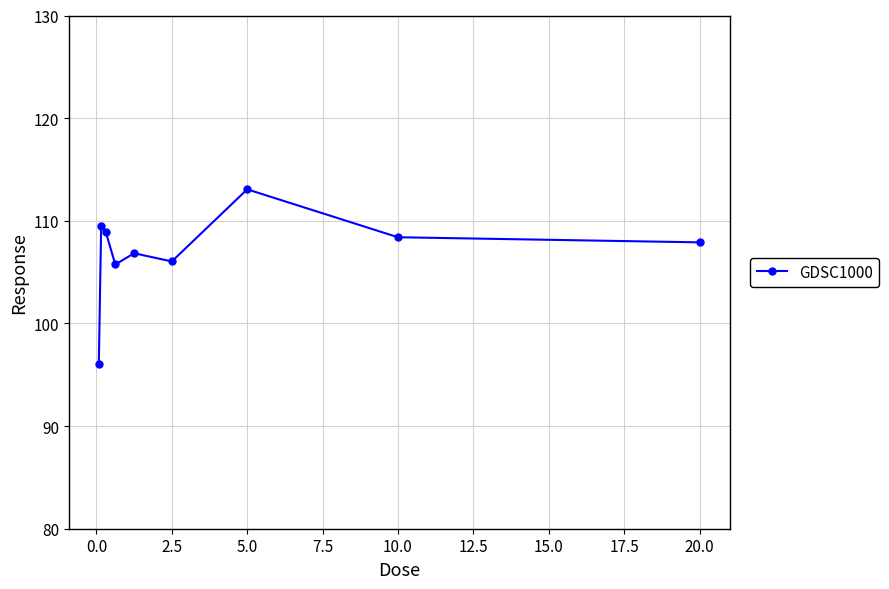

What is the value of the 2nd point from the left?

109.5